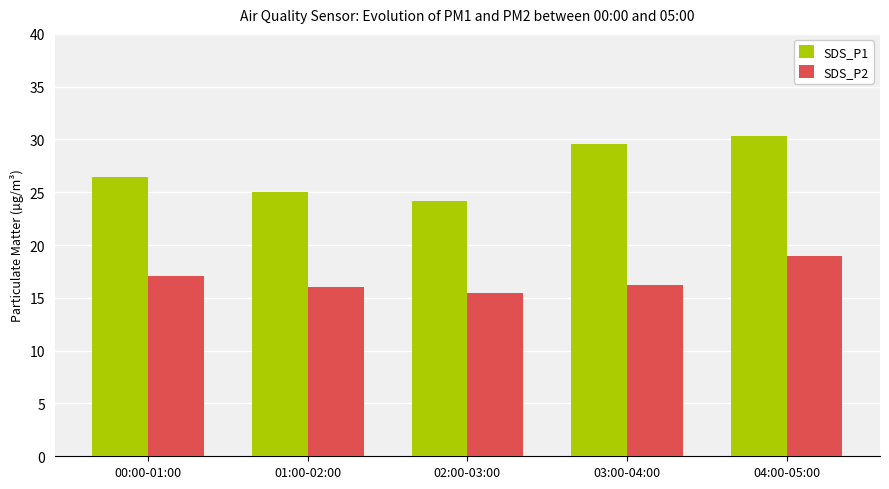

Is the value of SDS_P1 at 04:00-05:00 greater than the value of SDS_P2 at 03:00-04:00?

Yes